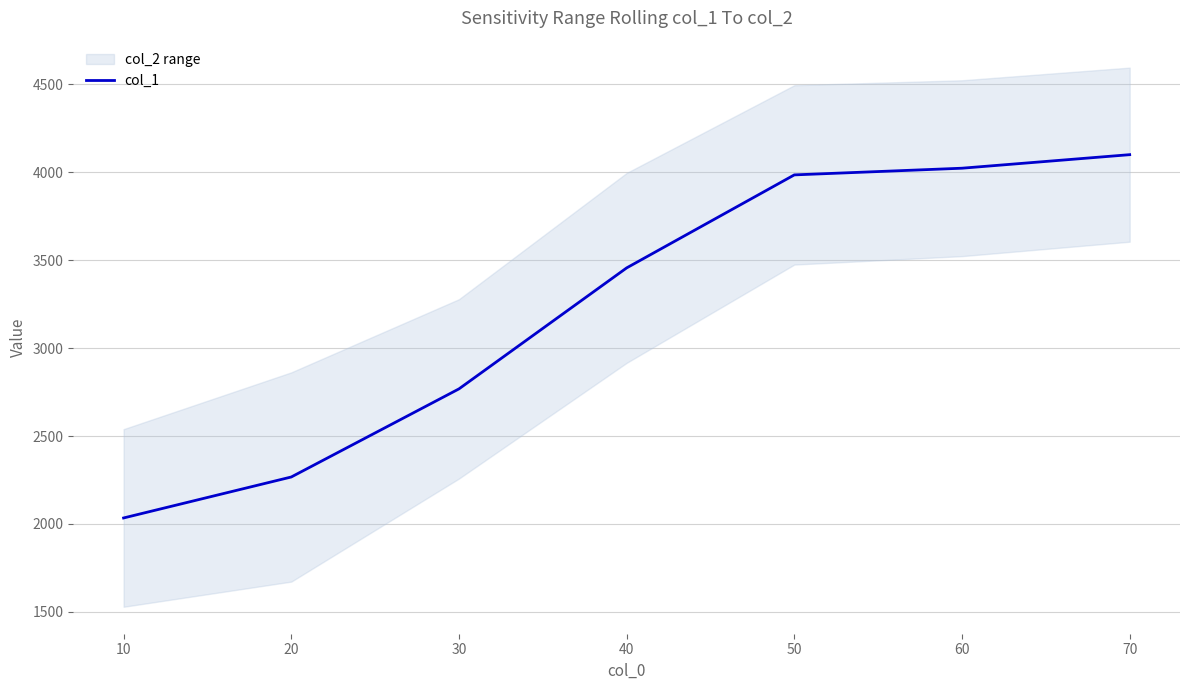

The value of col_1 at 70 is 7309. True or false?

False